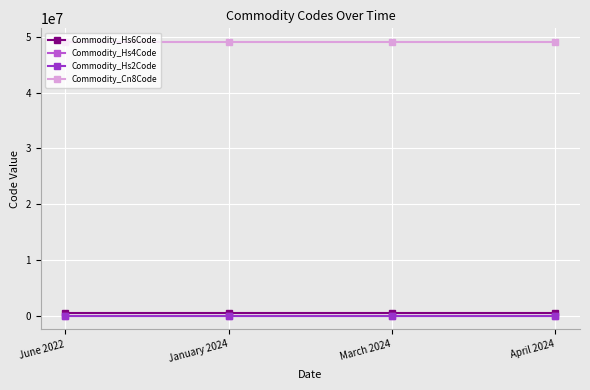

Read the Commodity_Cn8Code value at June 2022.

49090000